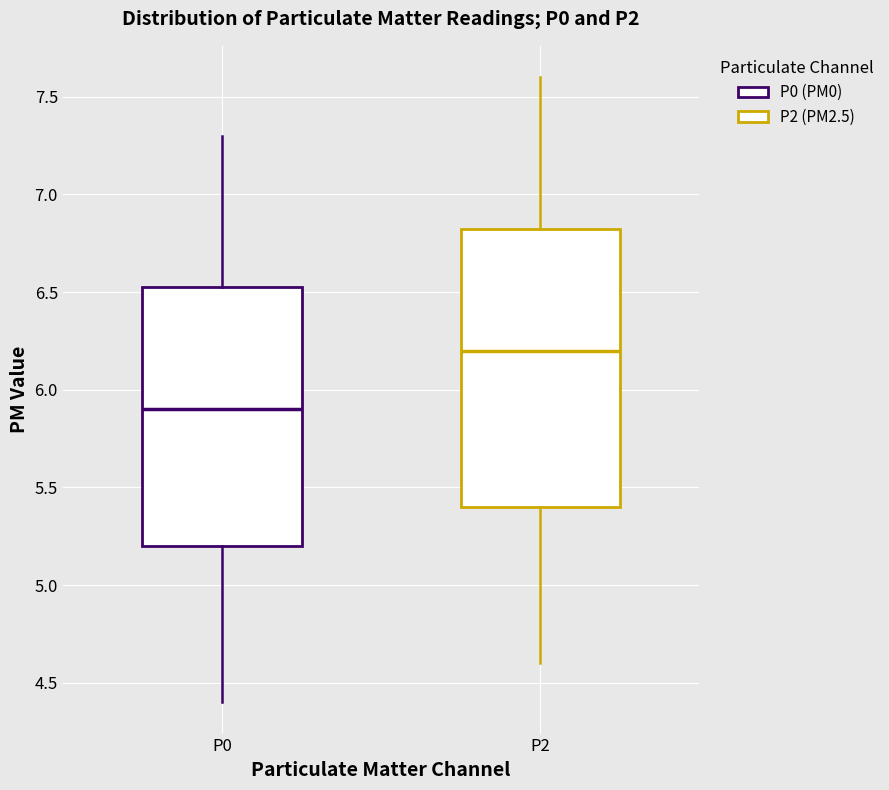

Reading left to right, transcribe this box plot: for each box, give where its median line is, the range the box spans, and where its two whiskers end, as read against the y-axis. The values are not printed on the chart, so give them approximately, as read against the axis.

P0: median 5.90, box 5.20 to 6.55, whiskers 4.40 to 7.30
P2: median 6.20, box 5.40 to 6.85, whiskers 4.60 to 7.60